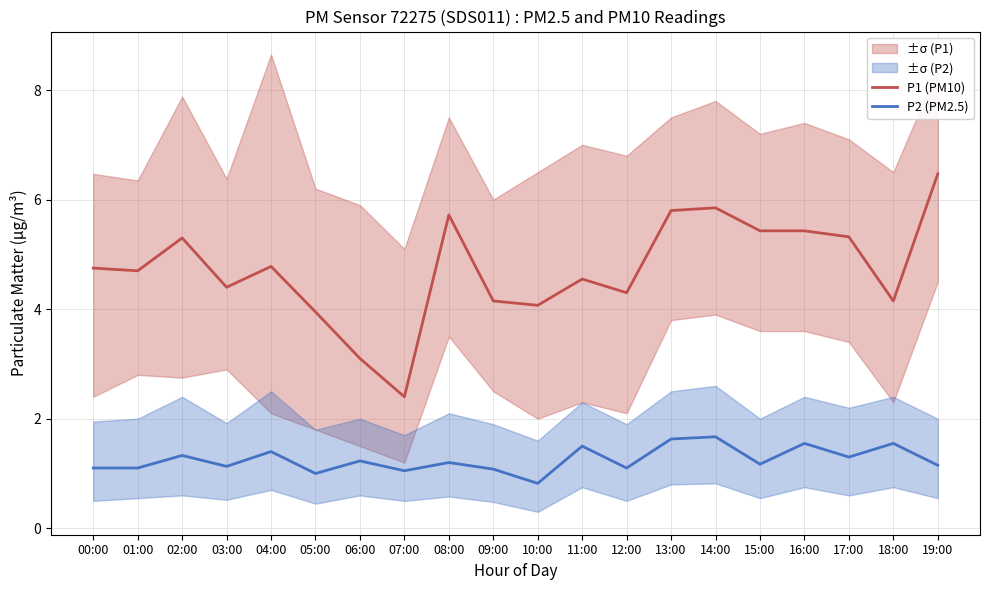

At which label does P2 (PM2.5) reach its peak?

14:00